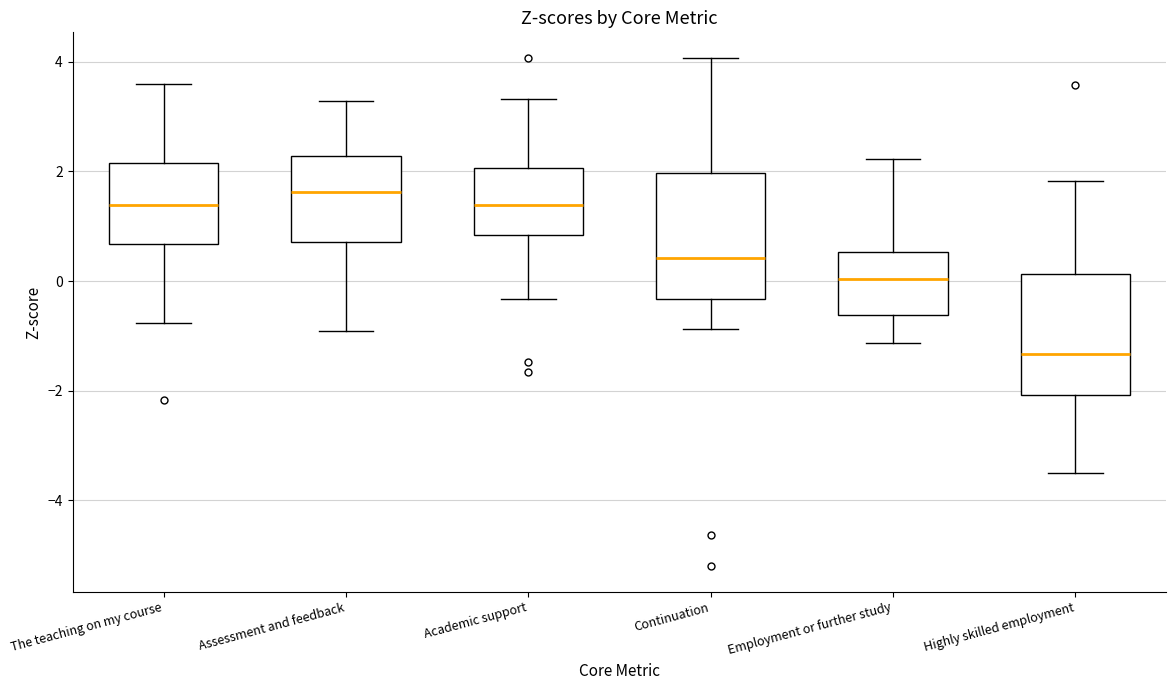

Reading left to right, read every box against the y-axis: the position of its median line, the range the box covers, and the ends of its whiskers. The values are not printed on the chart, so give them approximately, as read against the axis.

The teaching on my course: median 1.4, box 0.6 to 2.2, whiskers -0.8 to 3.6
Assessment and feedback: median 1.6, box 0.8 to 2.2, whiskers -1.0 to 3.2
Academic support: median 1.4, box 0.8 to 2.0, whiskers -0.4 to 3.4
Continuation: median 0.4, box -0.4 to 2.0, whiskers -0.8 to 4.0
Employment or further study: median 0.0, box -0.6 to 0.6, whiskers -1.2 to 2.2
Highly skilled employment: median -1.4, box -2.0 to 0.2, whiskers -3.4 to 1.8